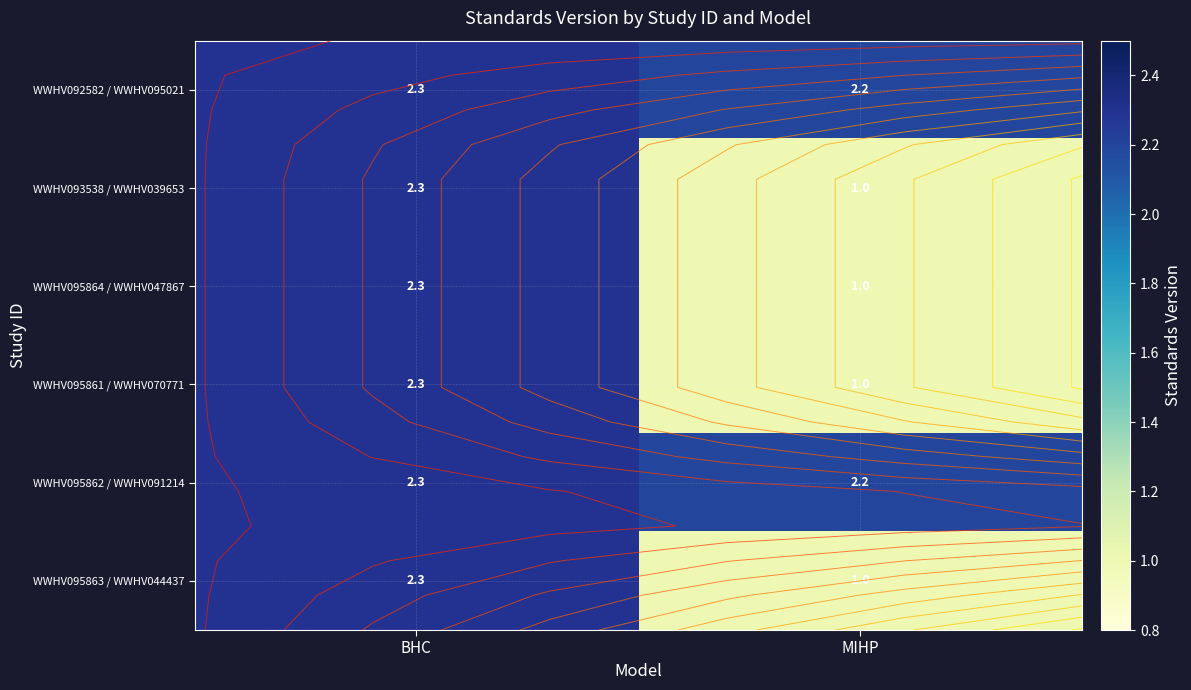

Is the value of WWHV095862 / WWHV091214 at MIHP greater than the value of WWHV093538 / WWHV039653 at BHC?

No